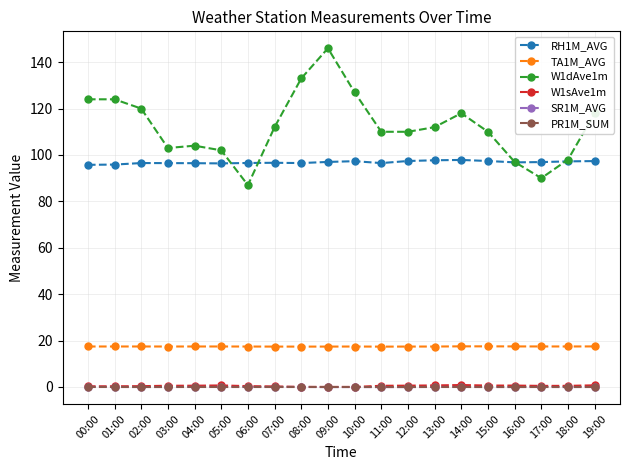

Which series has the largest range (max minus min)?

W1dAve1m